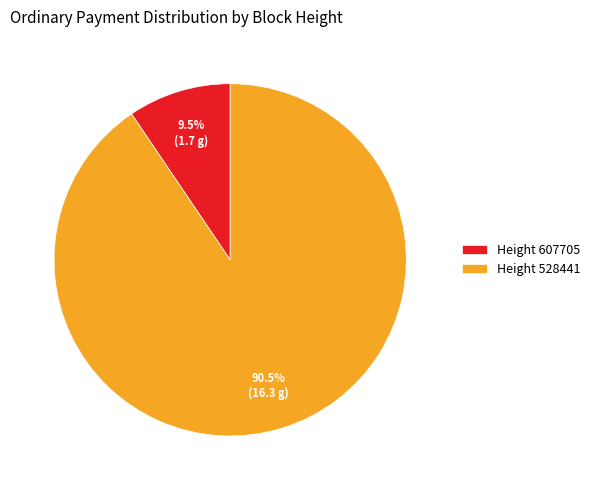

Rank the categories by value from lowest to highest.

Height 607705, Height 528441